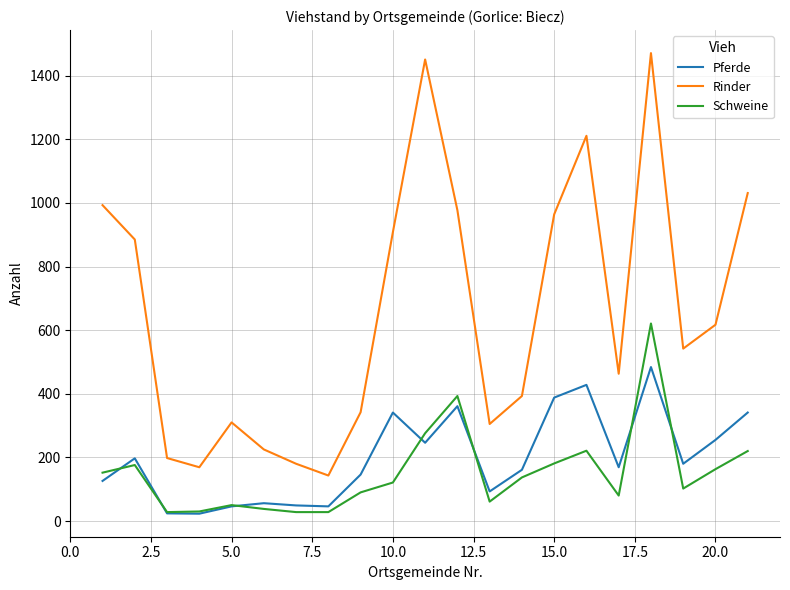

Rank the series by their maximum value, from highest to lowest.

Rinder, Schweine, Pferde